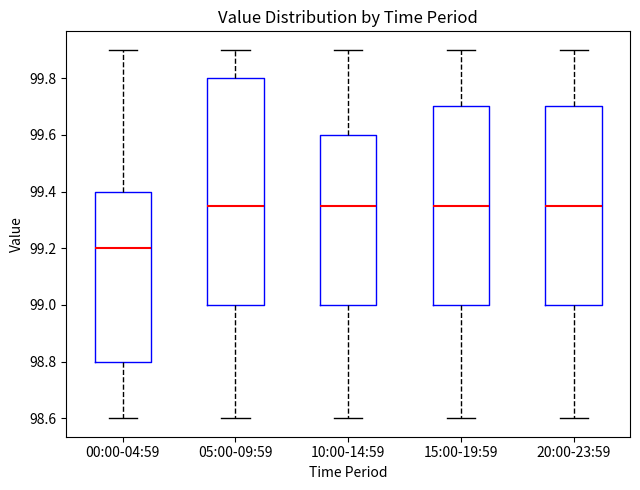

Comparing the boxes themselves (not the whiskers), which one is the tallest?

05:00-09:59